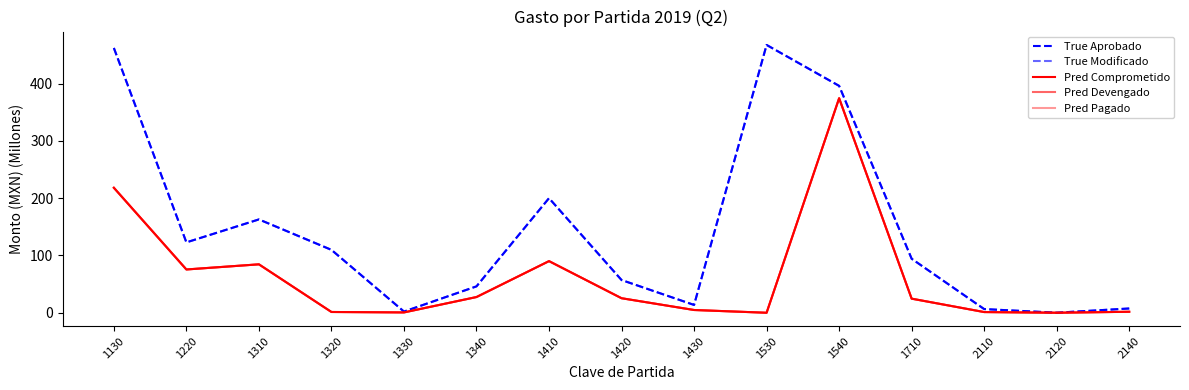

What is the maximum value for True Aprobado?

467.4